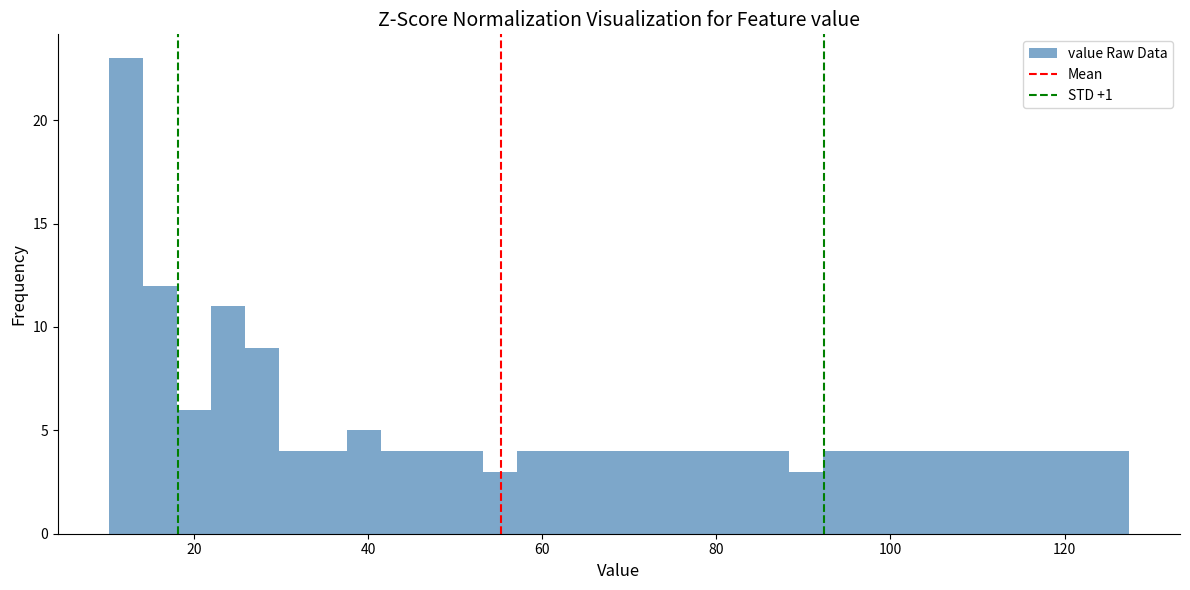

Around what value on the x-axis is the tallest bar? Give the approximate position of its centre, as read against the axis.

12